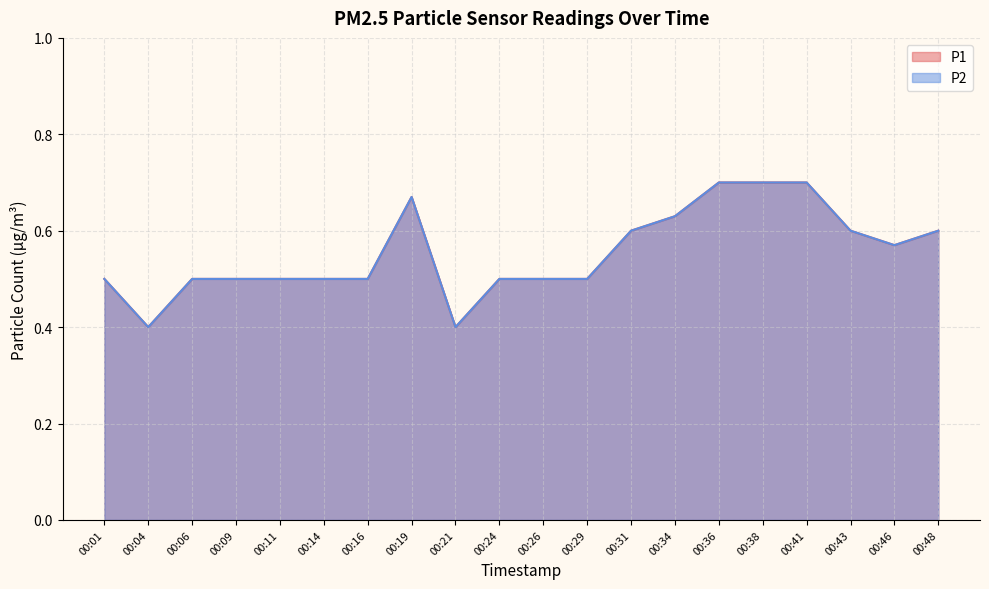

Between 00:14 and 00:21, which series saw the biggest shift?

P1